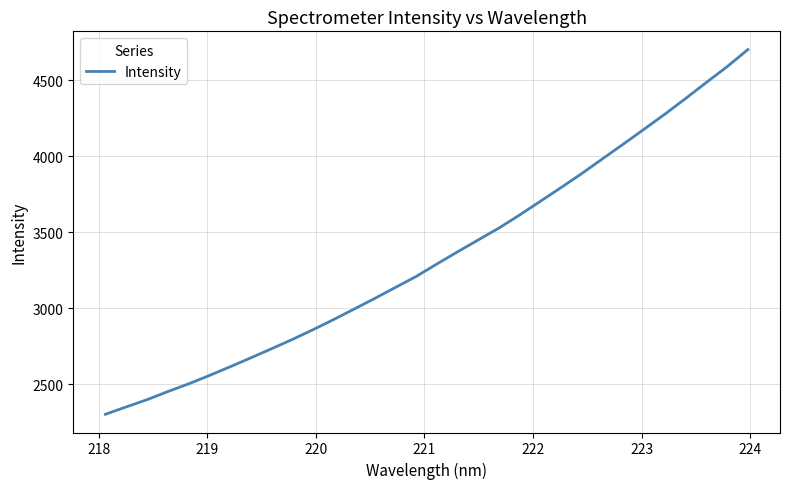

What is the maximum value shown in the chart?

4701.4